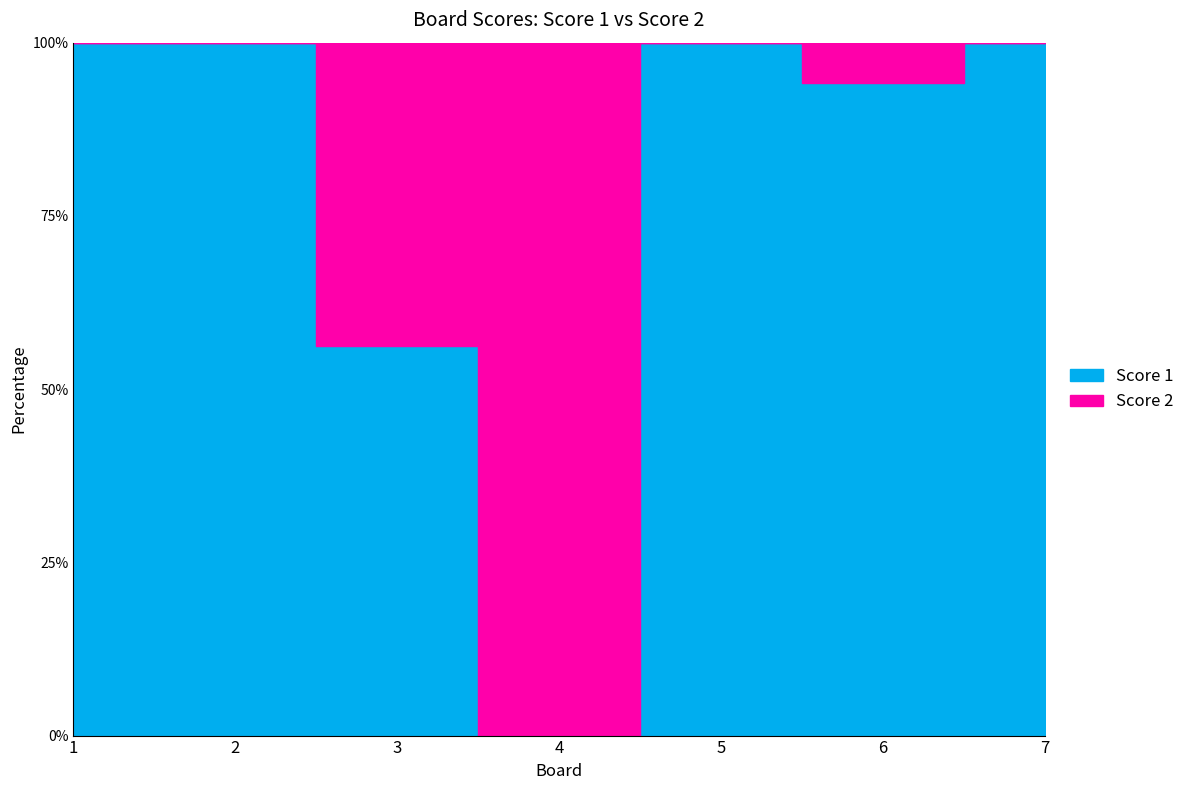

Which category has the lowest value across all series?

4